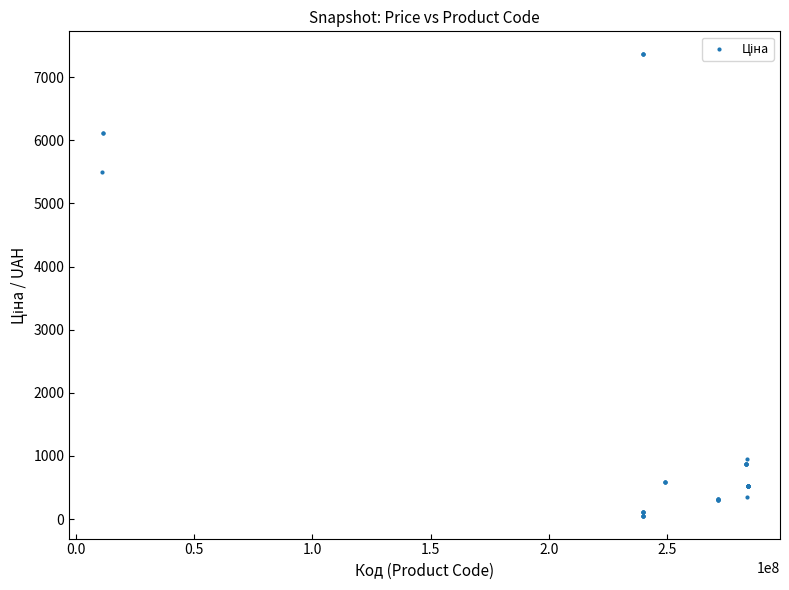

What Y value in the scatter plot is closest to 3707?

5497.3